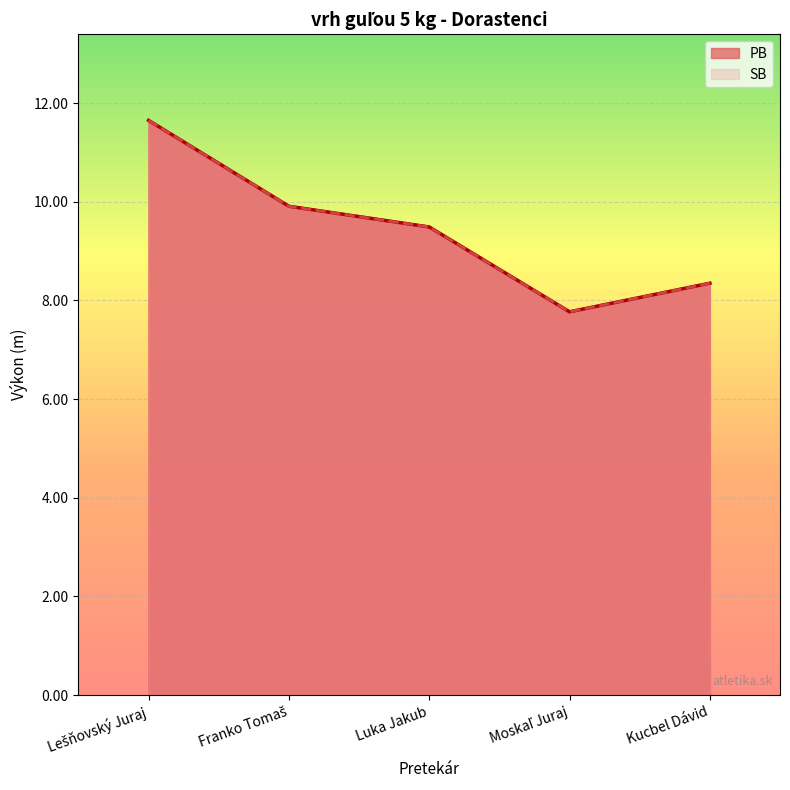

Which series has the widest spread of values?

PB